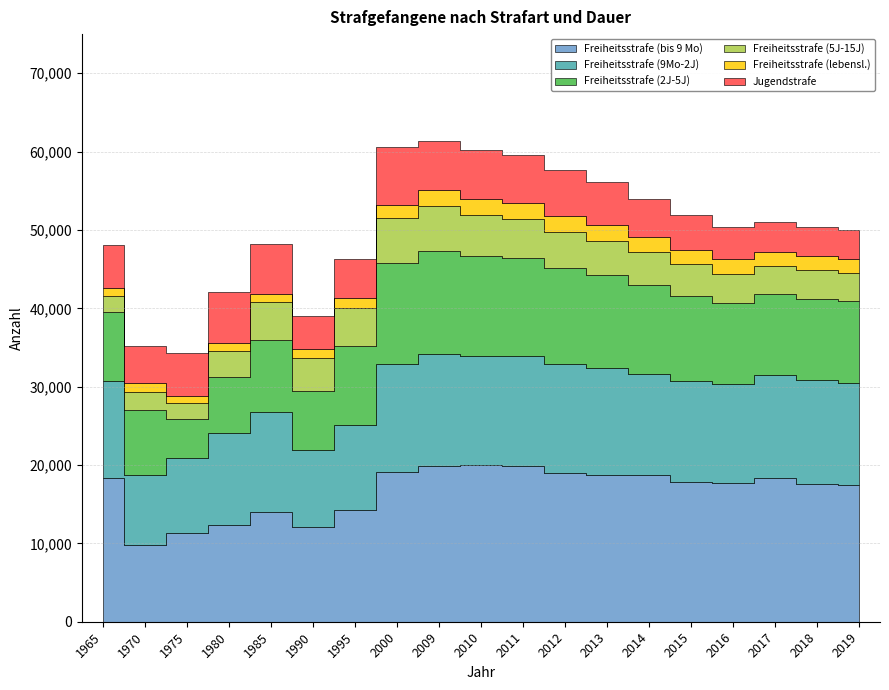

Reading right to left, extract all data points from this chart.

Freiheitsstrafe (bis 9 Mo): 17403	17598	18298	17764	17878	18709	18744	18995	19878	19959	19843	19156	14238	12055	14041	12383	11356	9745	18296
Freiheitsstrafe (9Mo-2J): 13113	13202	13242	12621	12821	12898	13650	13913	14050	13948	14291	13801	10855	9833	12737	11738	9513	8944	12439
Freiheitsstrafe (2J-5J): 10466	10441	10244	10317	10924	11406	11858	12183	12462	12710	13184	12788	10110	7596	9213	7135	5045	8277	8767
Freiheitsstrafe (5J-15J): 3581	3655	3578	3743	3980	4131	4385	4689	5026	5308	5716	5840	4836	4166	4799	3325	1981	2412	2073
Freiheitsstrafe (lebensl.): 1796	1794	1831	1863	1883	1953	1994	2031	2048	2048	2009	1598	1314	1149	1062	956	945	1072	966
Jugendstrafe: 3679	3701	3889	4010	4397	4910	5518	5796	6099	6184	6344	7396	4980	4197	6360	6490	5431	4759	5602